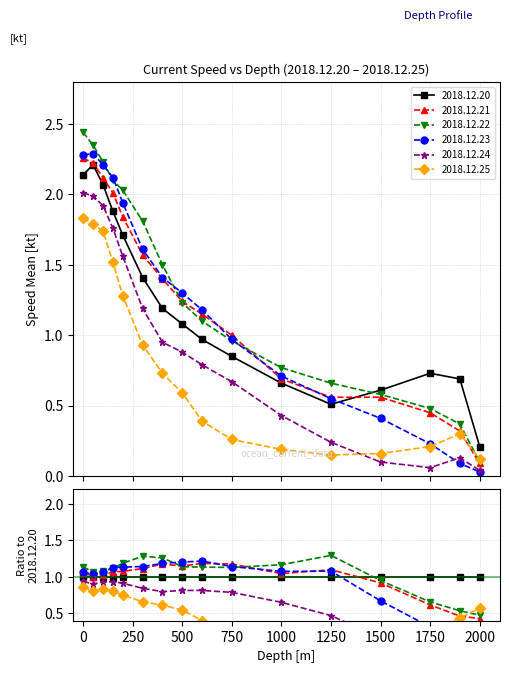

Between 600 and 1750, which is larger?

600